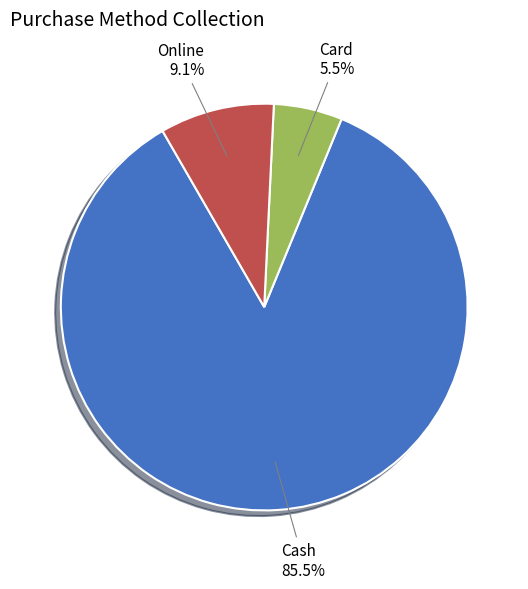

Is there any slice that represents more than half of the pie?

Yes